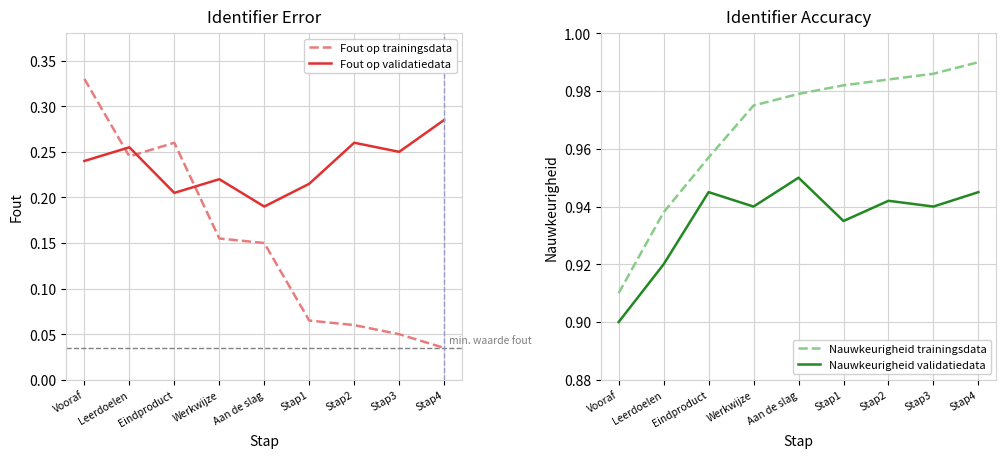

What position from the right is Stap1?

4